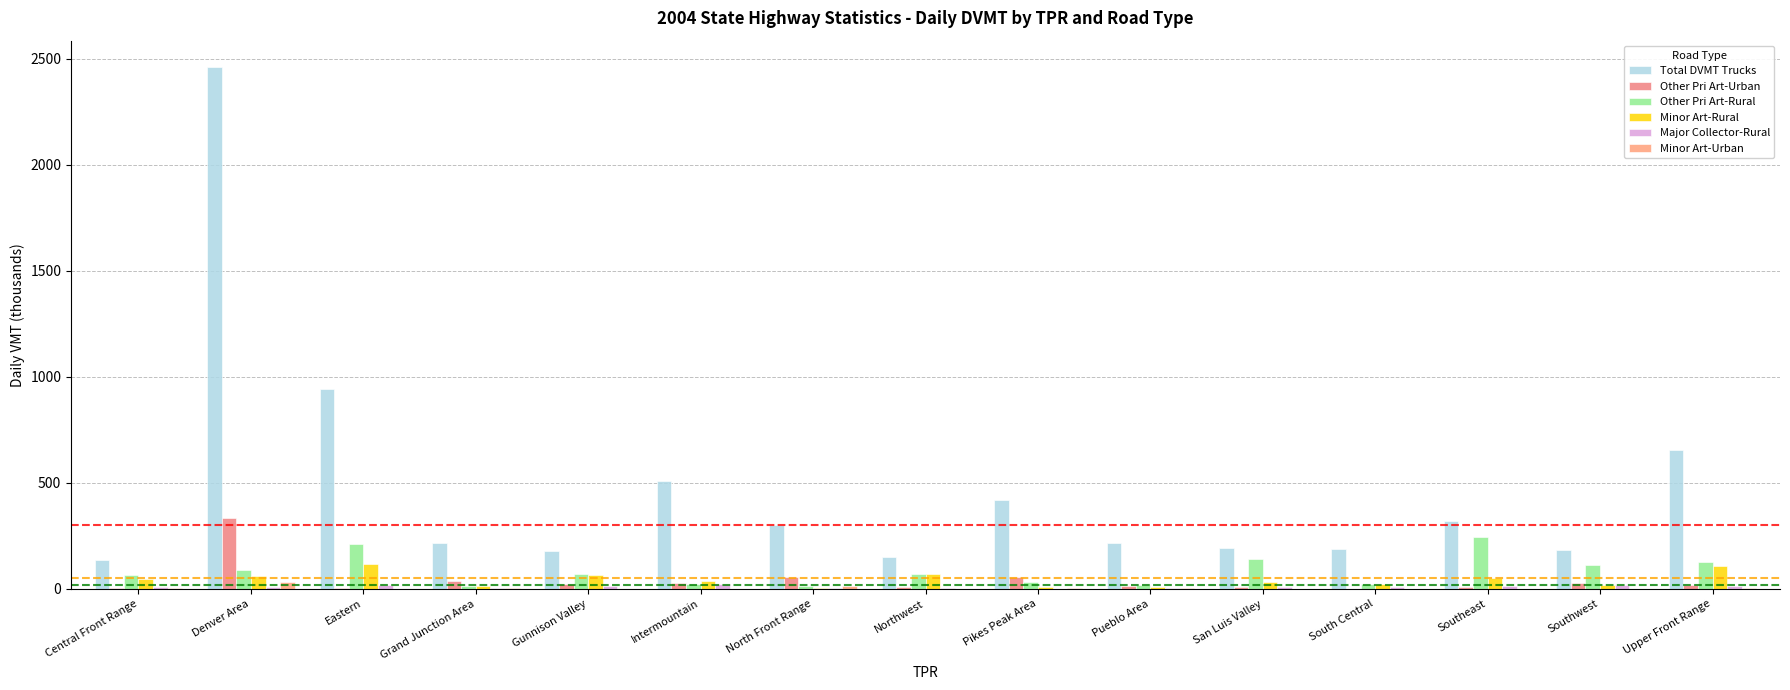

Count the number of categories in the chart.

15